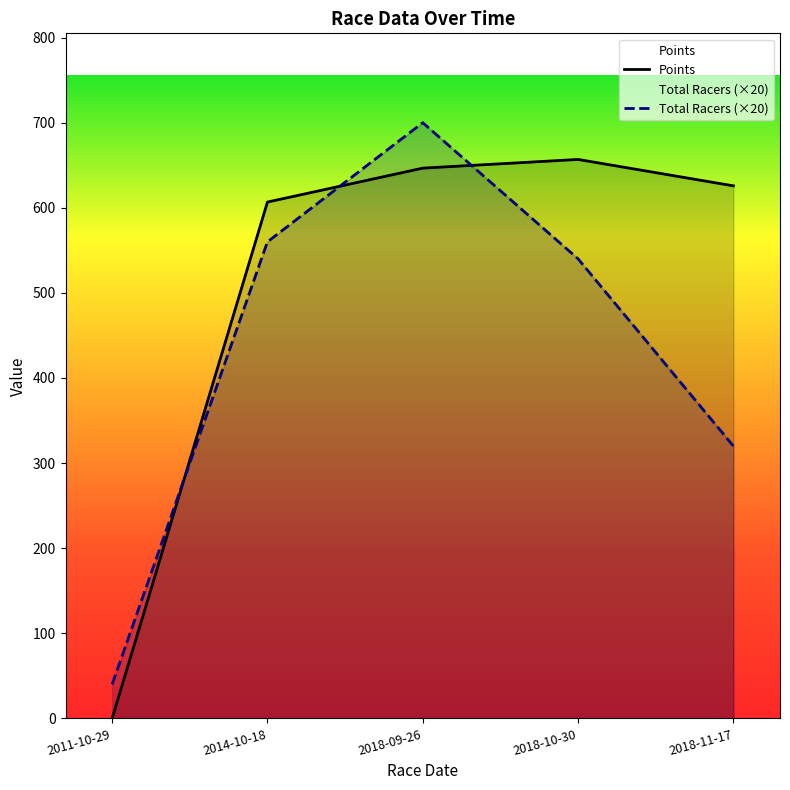

Which series ends up on top after the final intersection of Points and Total Racers?

Points